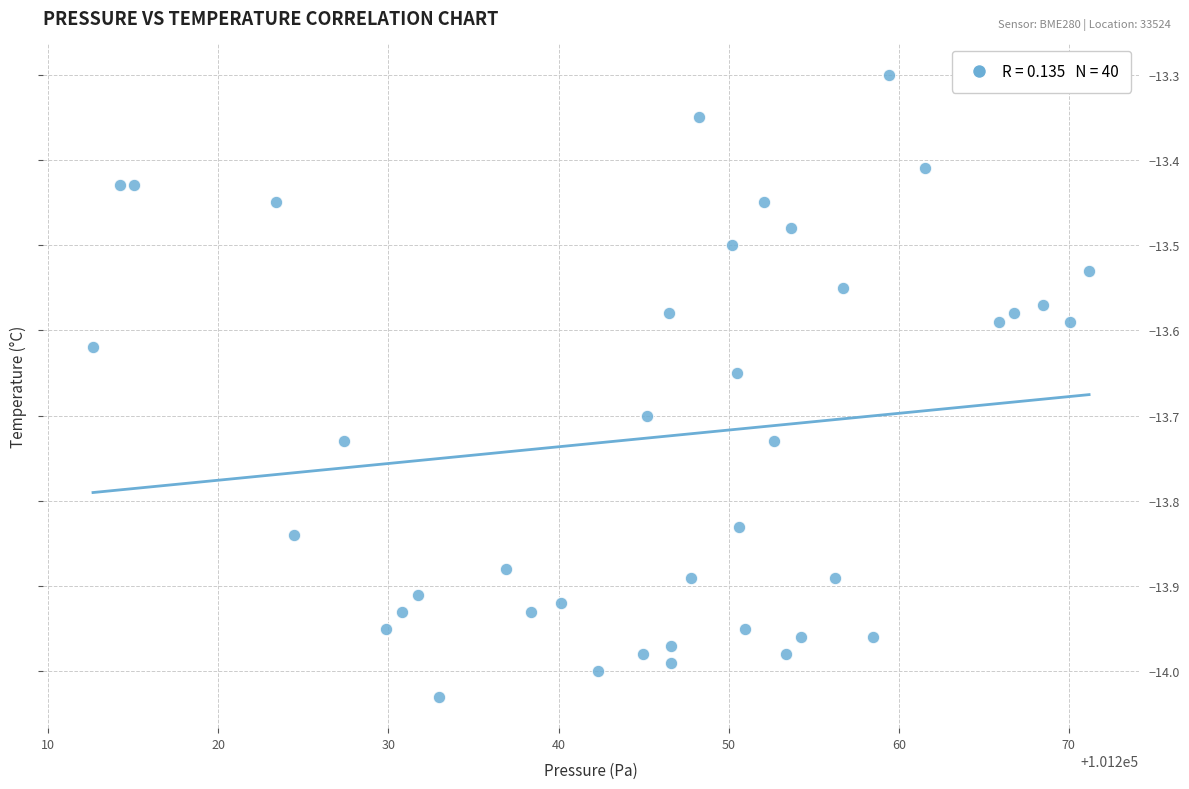

What is the range of X values (max minus min)?

58.6